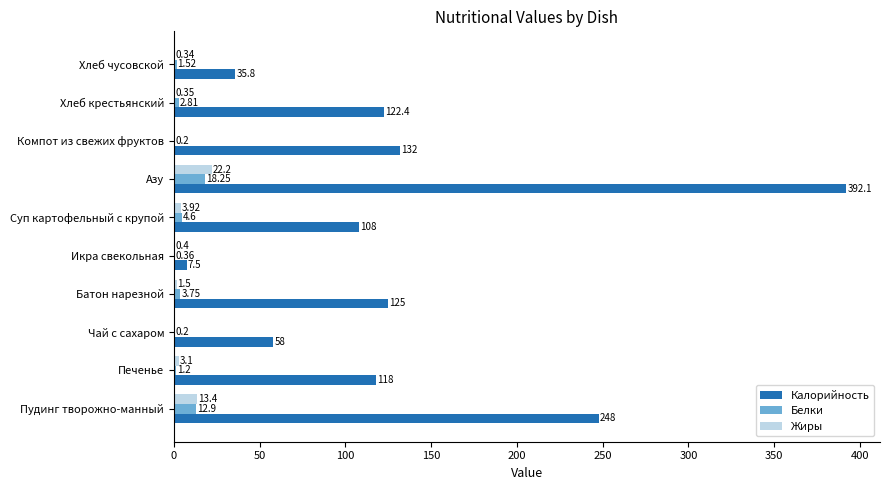

Which series changed the most between Батон нарезной and Суп картофельный с крупой?

Калорийность